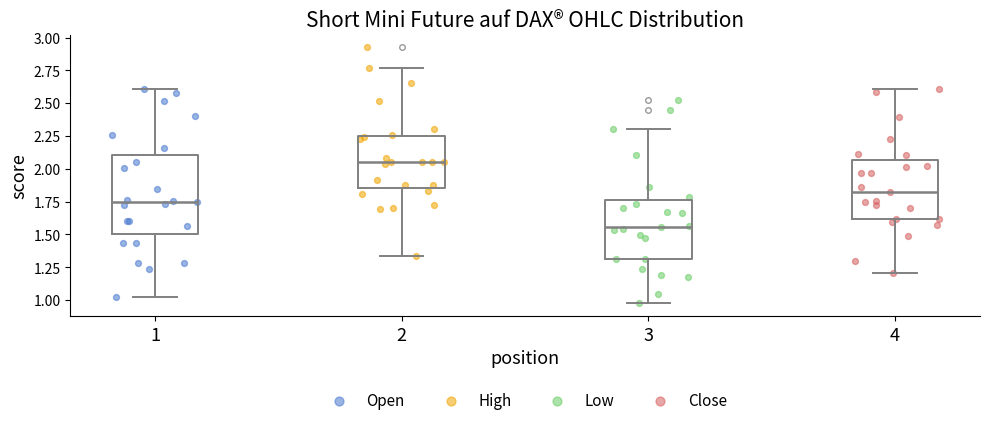

Which box is the tallest, from its lower edge to its upper edge?

1